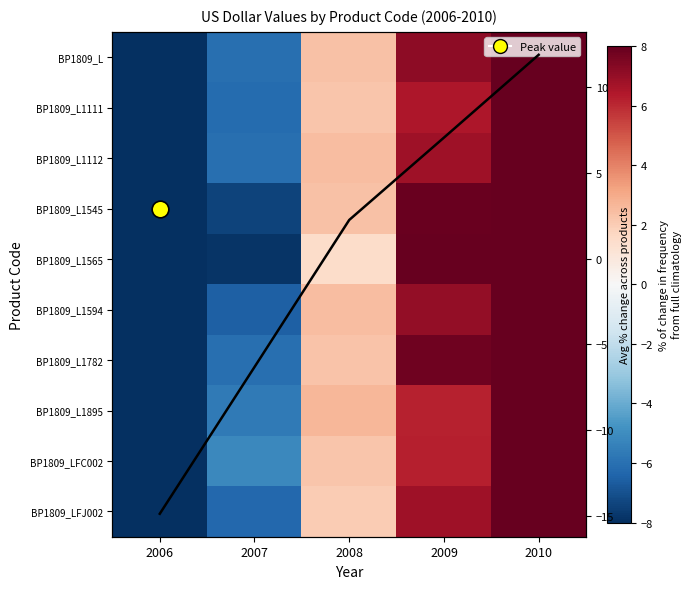

How many data points in BP1809_L1112 are less than 2?

2